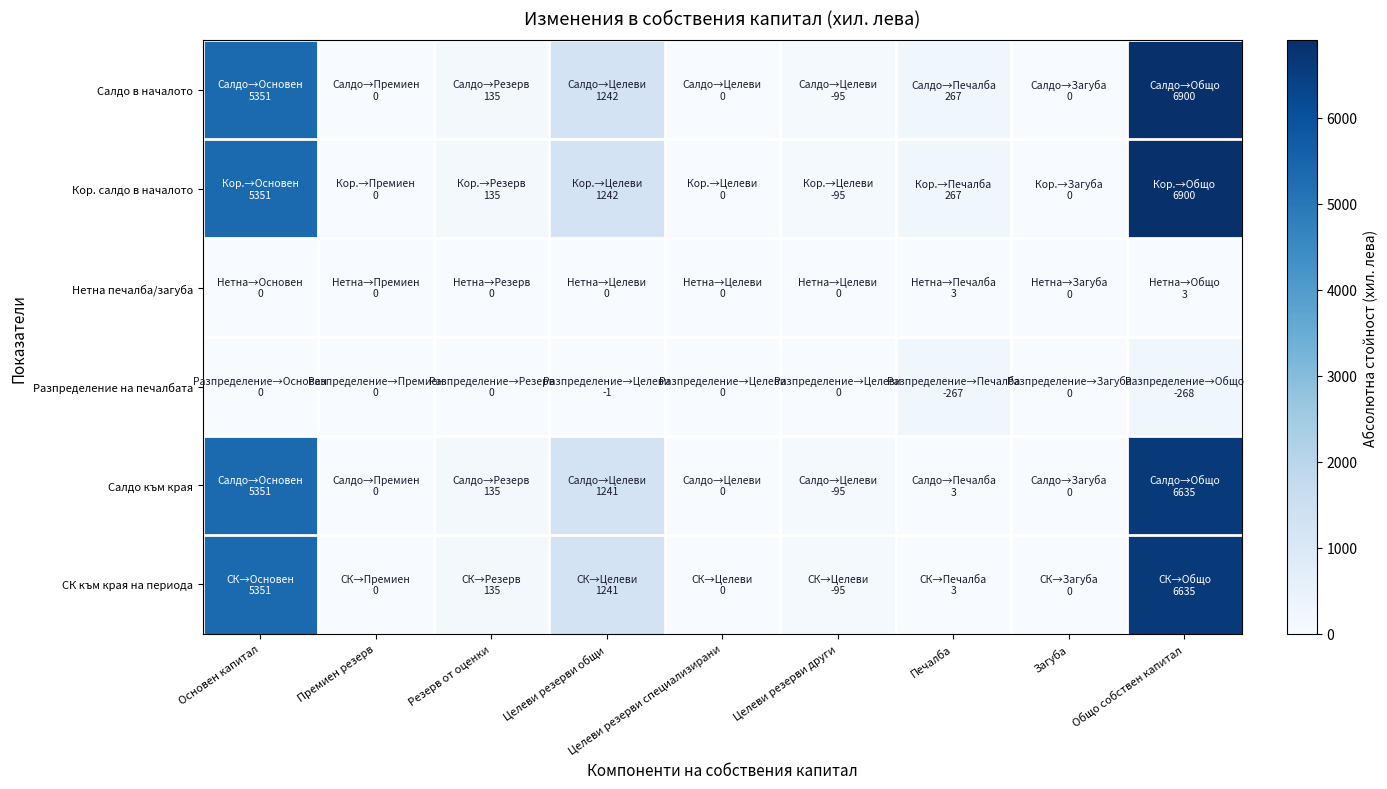

Which series has the largest total across all categories?

Салдо в началото